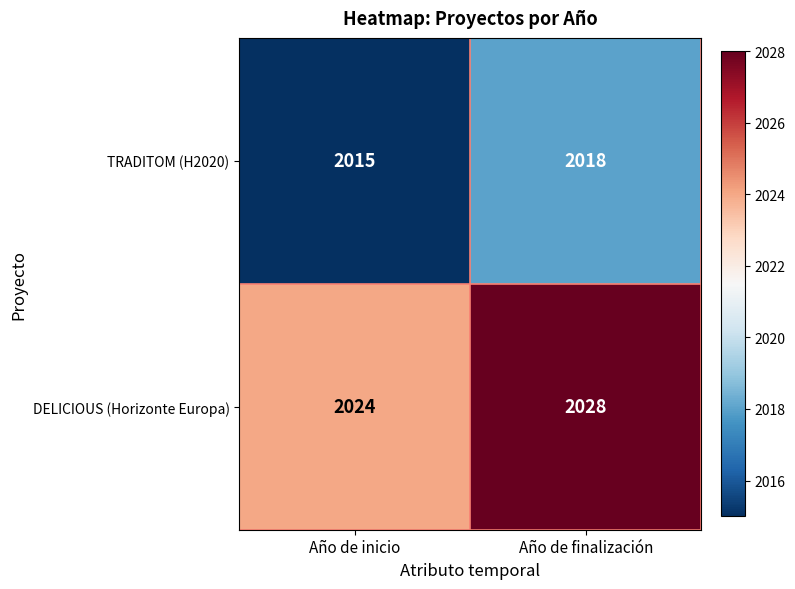

Which series changed the most between Año de inicio and Año de finalización?

DELICIOUS (Horizonte Europa)